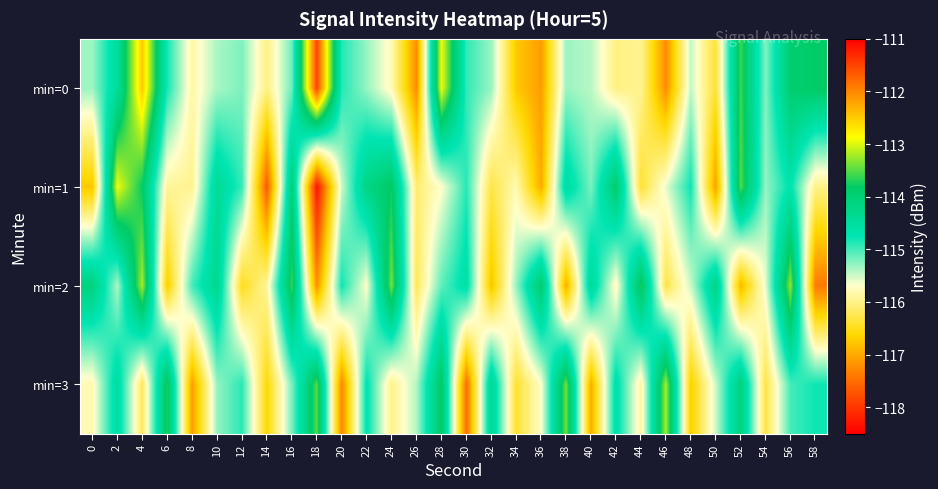

Reading left to right, transcribe all the data shown in this chart.

min=0: 0=-115.3	2=-114.5	4=-112.5	6=-114.8	8=-115.9	10=-115.4	12=-115.2	14=-116.0	16=-115.2	18=-111.5	20=-114.9	22=-115.3	24=-115.8	26=-117.2	28=-112.9	30=-114.9	32=-115.3	34=-116.8	36=-117.1	38=-115.3	40=-115.4	42=-116.0	44=-116.0	46=-117.2	48=-115.5	50=-116.4	52=-113.6	54=-115.2	56=-113.9	58=-113.8
min=1: 0=-116.8	2=-112.9	4=-113.8	6=-115.9	8=-116.0	10=-114.4	12=-114.9	14=-117.7	16=-114.0	18=-118.3	20=-115.5	22=-114.2	24=-113.8	26=-116.1	28=-115.7	30=-114.9	32=-116.3	34=-115.8	36=-117.0	38=-114.5	40=-115.2	42=-113.9	44=-116.4	46=-115.6	48=-114.8	50=-117.1	52=-113.5	54=-115.3	56=-114.7	58=-116.0
min=2: 0=-114.1	2=-115.4	4=-113.2	6=-116.7	8=-115.0	10=-114.3	12=-116.5	14=-115.9	16=-113.6	18=-117.2	20=-114.8	22=-115.7	24=-113.4	26=-116.2	28=-115.1	30=-114.6	32=-116.8	34=-115.3	36=-113.9	38=-117.0	40=-114.4	42=-115.8	44=-113.7	46=-116.3	48=-115.5	50=-114.2	52=-116.9	54=-115.6	56=-113.3	58=-117.4
min=3: 0=-115.8	2=-114.5	4=-116.2	6=-113.7	8=-117.1	10=-115.3	12=-114.9	14=-116.6	16=-115.2	18=-113.5	20=-117.3	22=-114.7	24=-116.0	26=-115.4	28=-113.8	30=-117.5	32=-114.3	34=-116.4	36=-115.7	38=-113.4	40=-117.0	42=-114.6	44=-115.9	46=-113.2	48=-116.7	50=-115.5	52=-114.1	54=-116.3	56=-115.0	58=-114.8